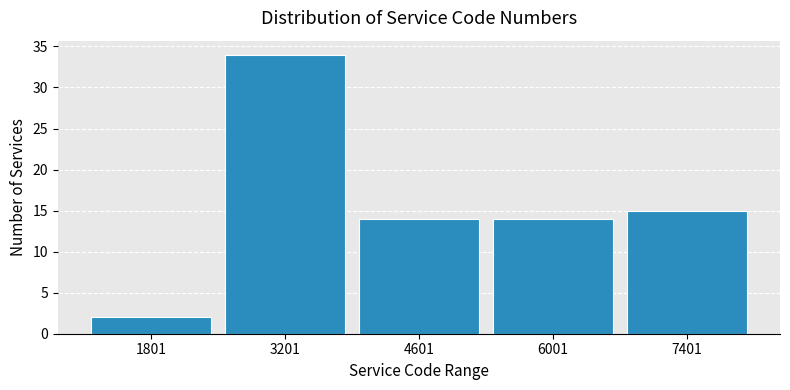

Reading left to right, transcribe this chart: for each bar, give the range it covers on the x-axis and its height. Neither the bar edges nor the heights are printed on the chart, so give them approximately, as read against the axes.

1200 to 2600: 2
2600 to 4000: 34
4000 to 5400: 14
5400 to 6800: 14
6800 to 8200: 15